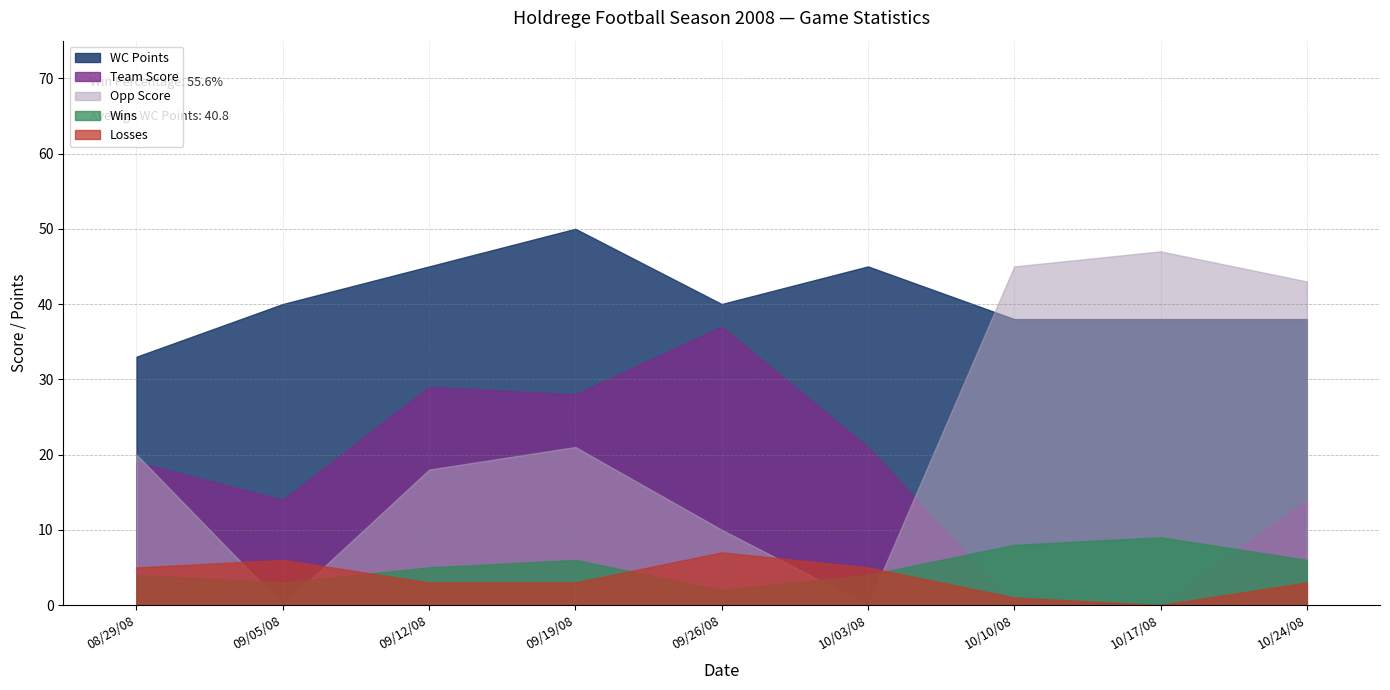

The Losses series shows 2 at 10/17/08. True or false?

False